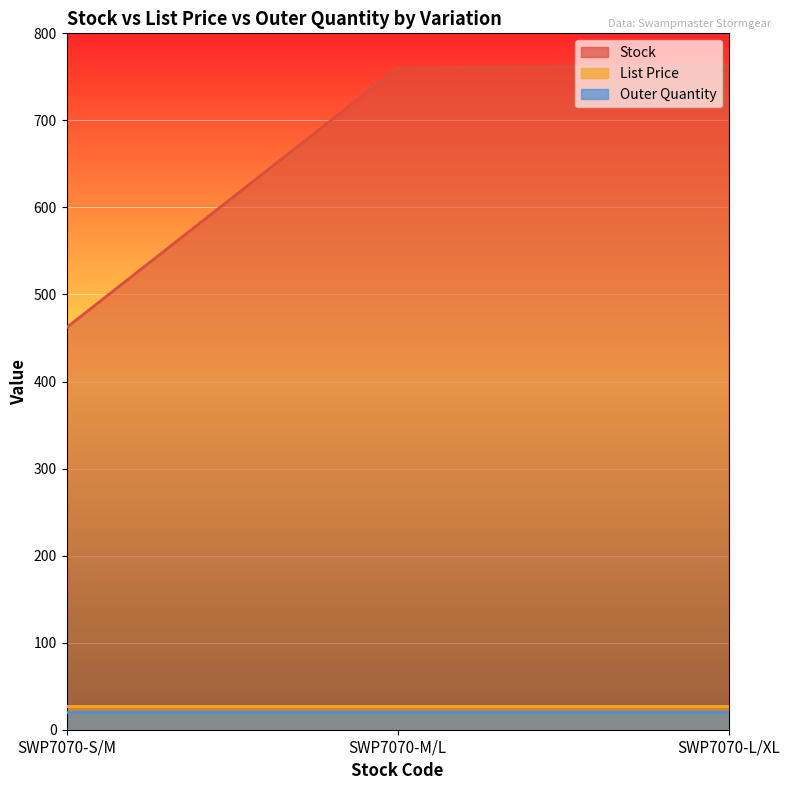

Is it true that List Price equals 26.9 at SWP7070-S/M?

True